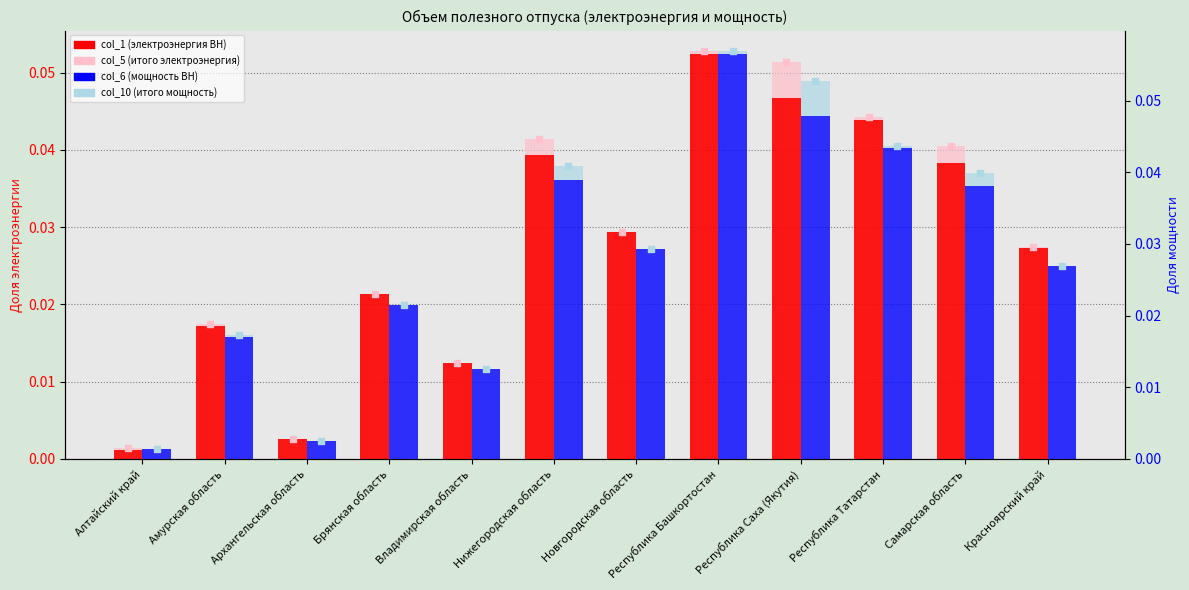

At which category is the sum across all series the highest?

Республика Башкортостан